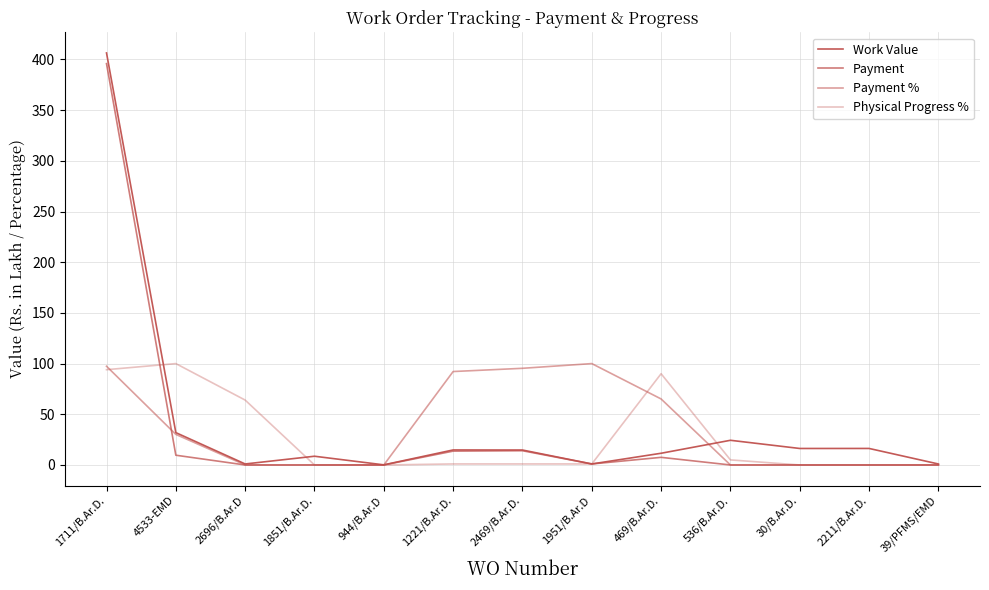

True or false: Payment % and Physical Progress % cross at least once.

True